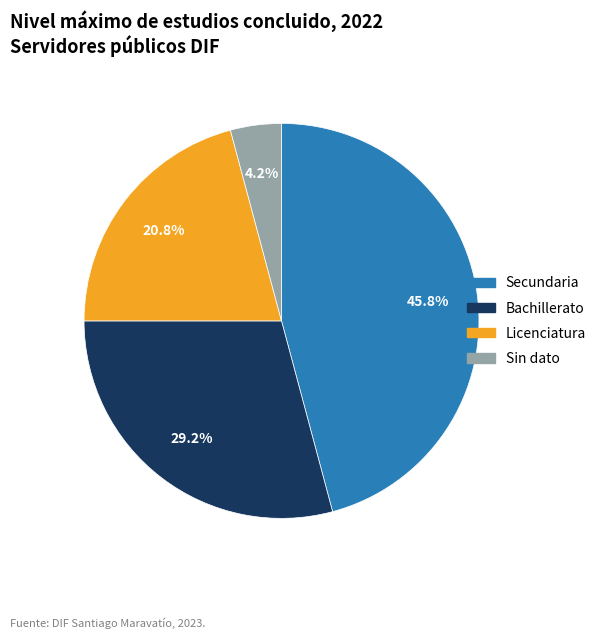

What is the ratio of the value at Bachillerato to the value at Licenciatura?

1.4